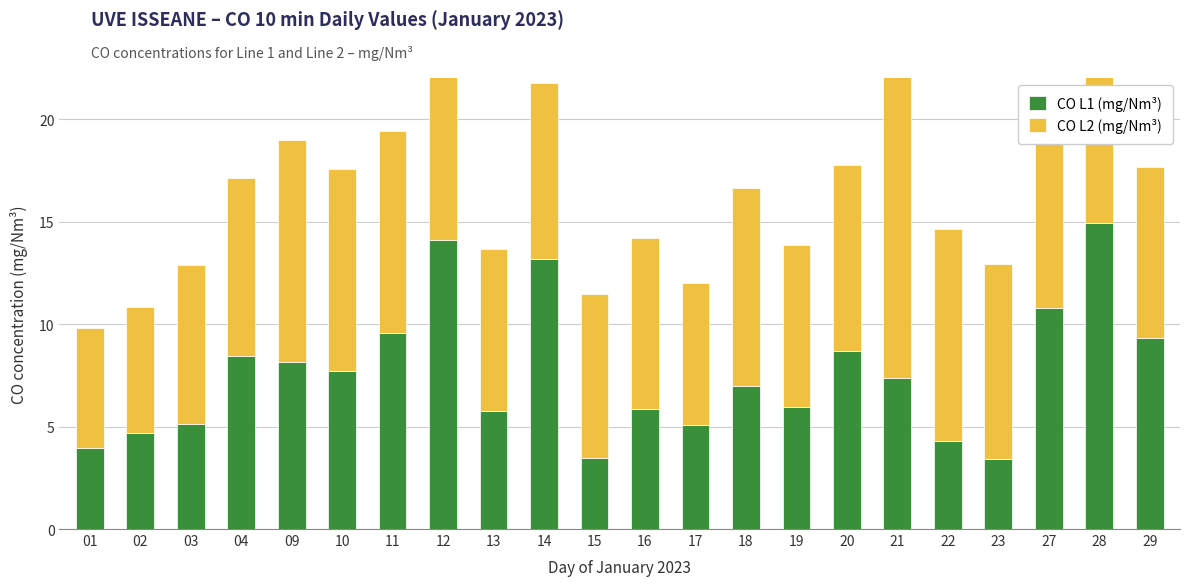

How many values in the CO L1 (mg/Nm³) series are below 7?

11